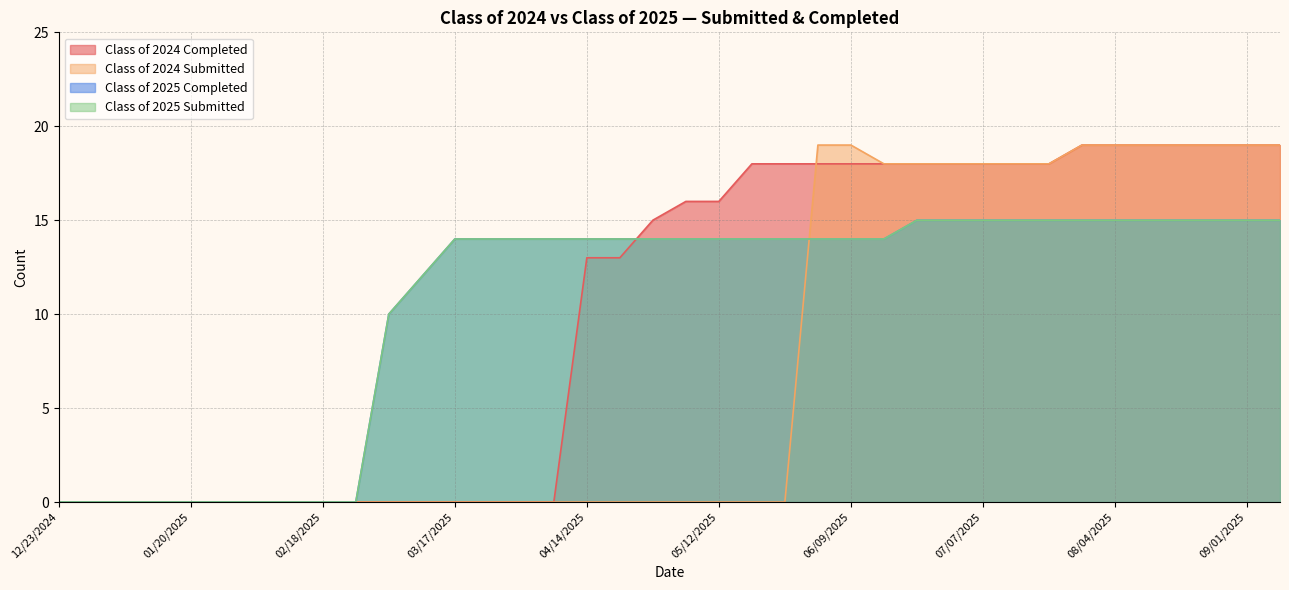

Which series changed the most between 01/14/2025 and 06/30/2025?

Class of 2024 Completed